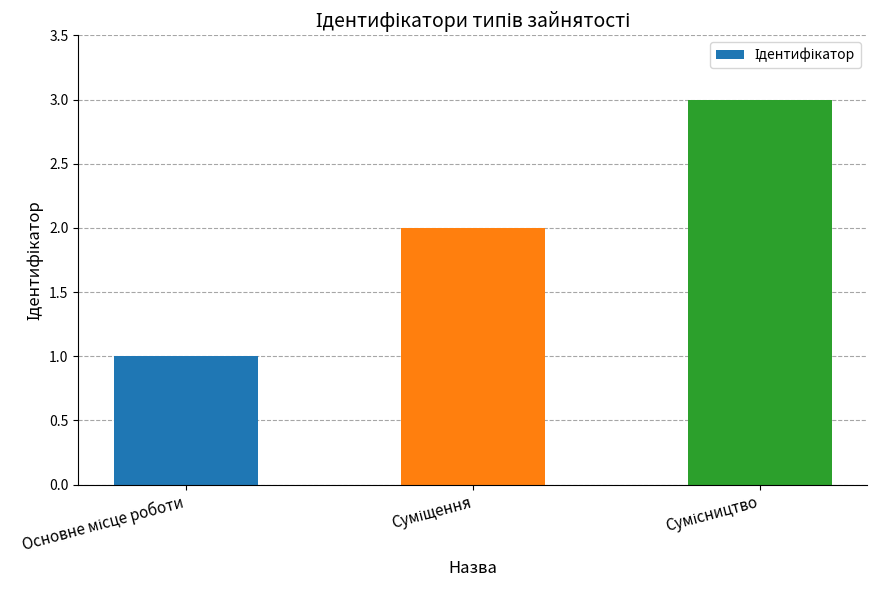

What is the greatest value displayed?

3